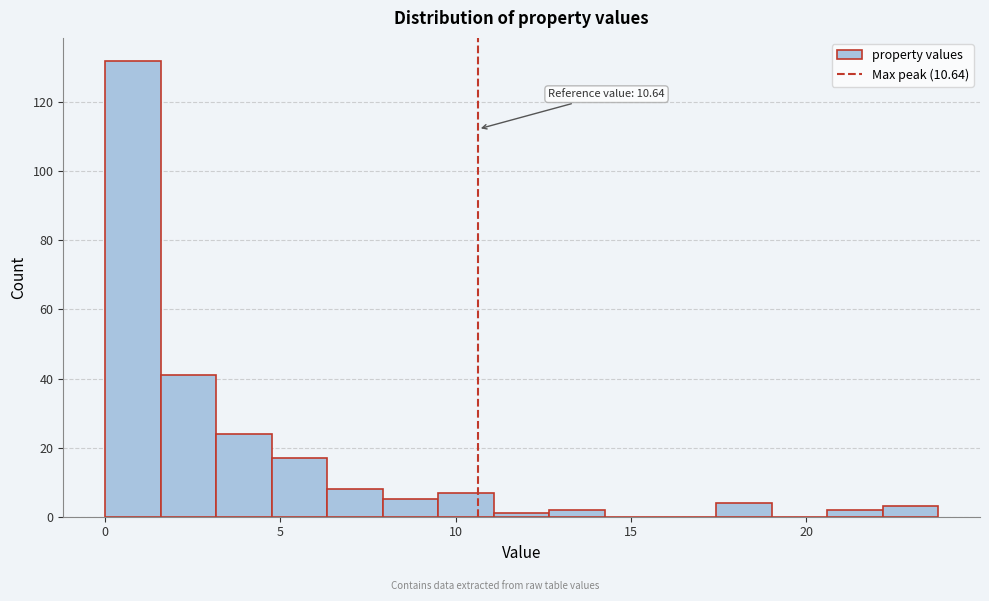

Around what value on the x-axis is the tallest bar? Give the approximate position of its centre, as read against the axis.

1.0